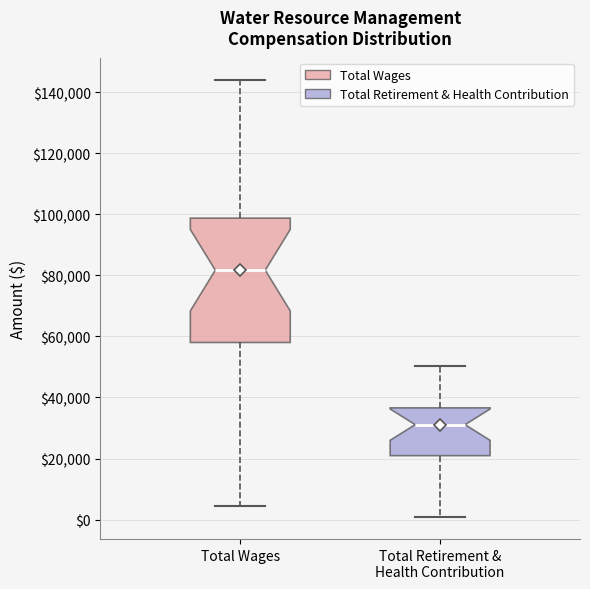

Comparing the boxes themselves (not the whiskers), which one is the tallest?

Total Wages